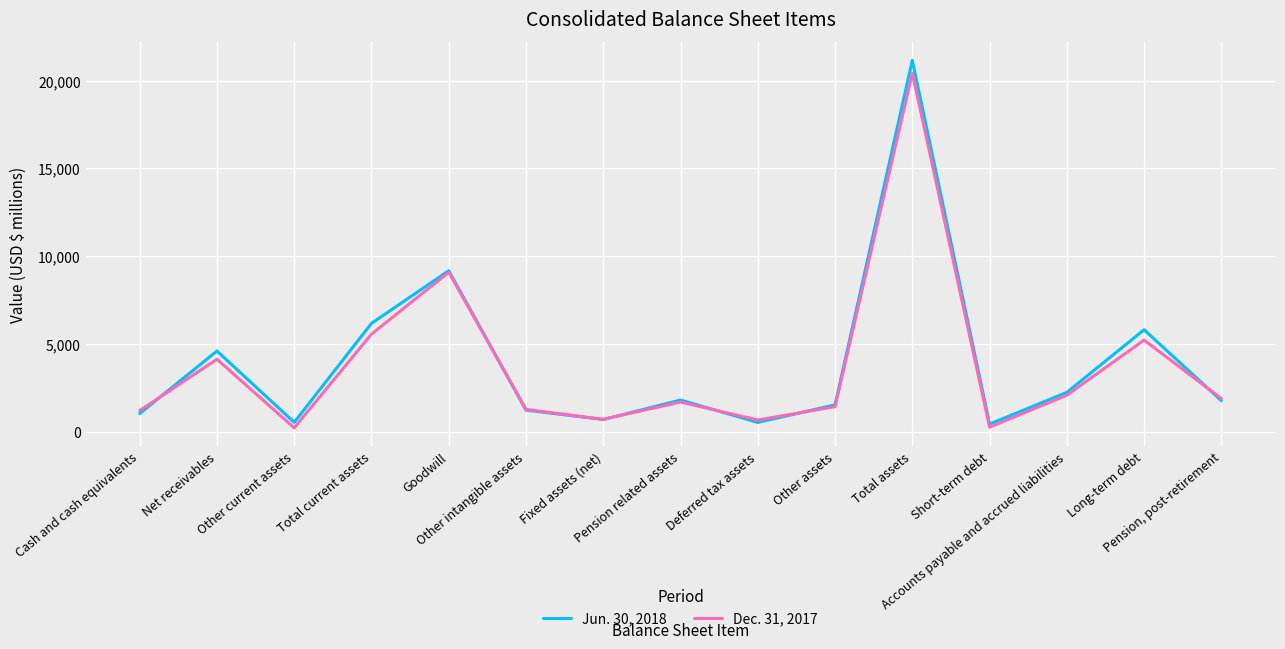

At which category does Dec. 31, 2017 reach its first local valley?

Other current assets